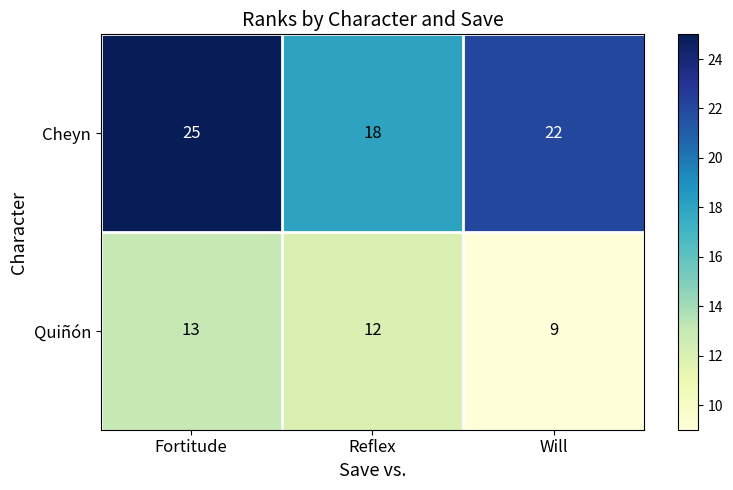

Reading left to right, what are all the values shown in this chart?

Cheyn: 25	18	22
Quiñón: 13	12	9